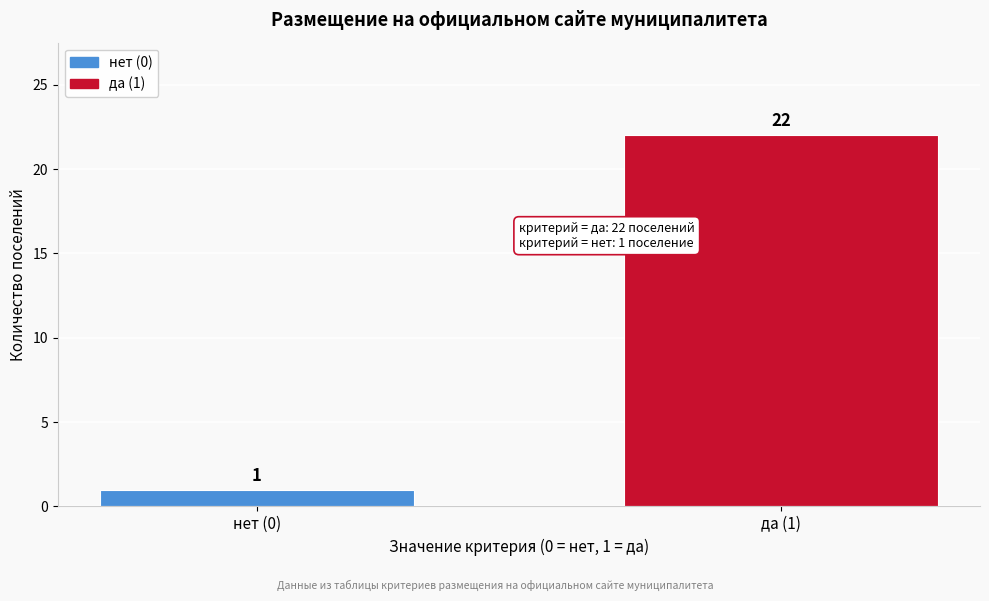

Reading left to right, transcribe all the data shown in this chart.

1	22